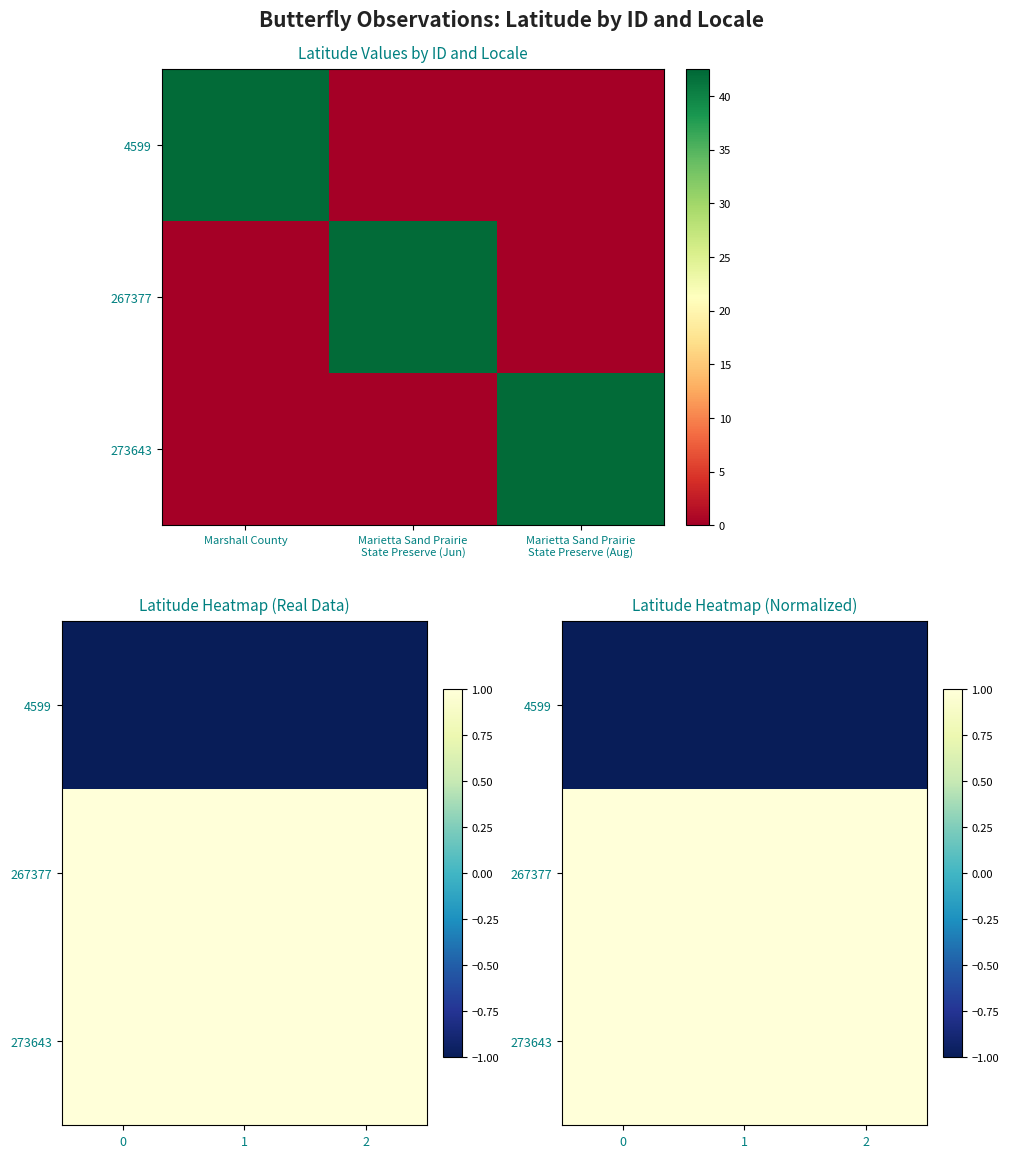

Count the number of categories in the chart.

3